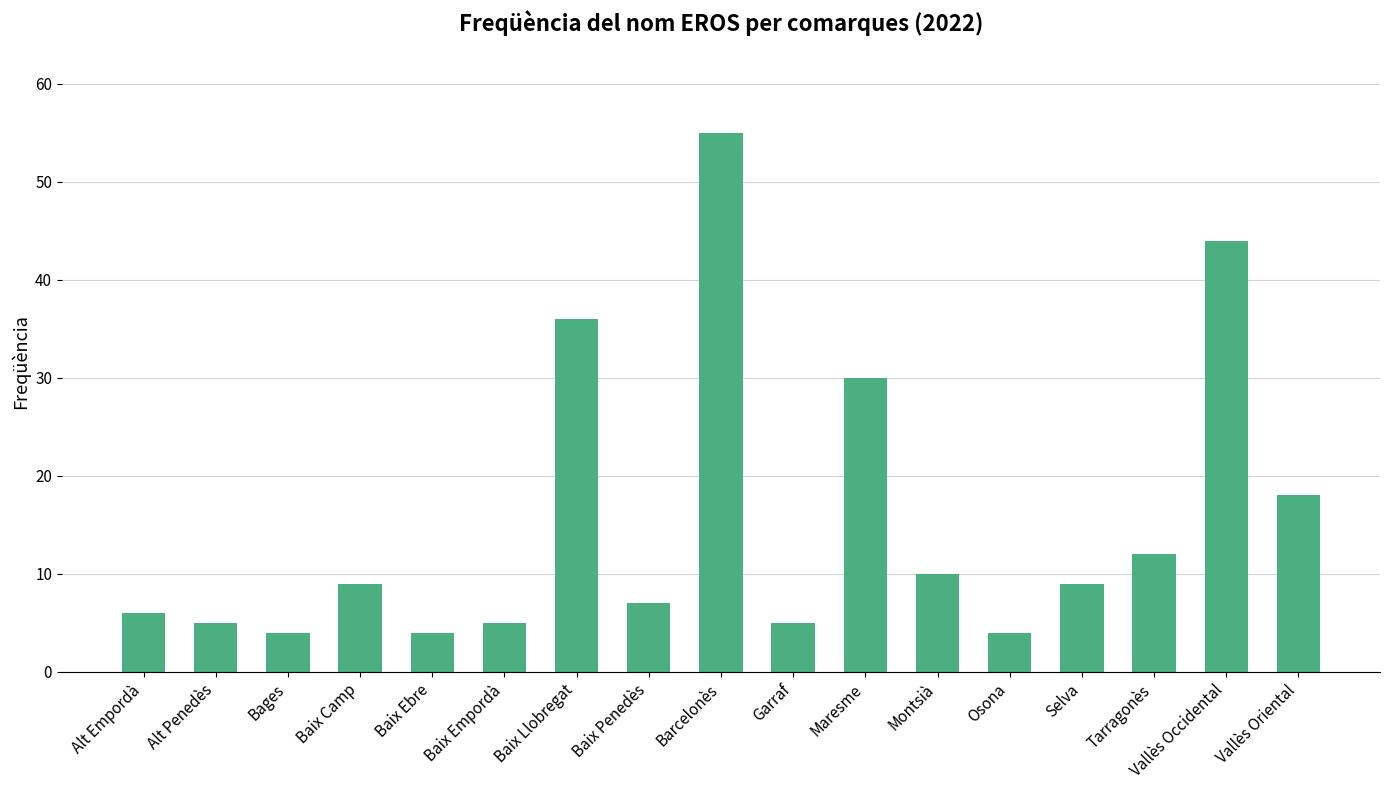

At which label is the value closest to 29?

Maresme